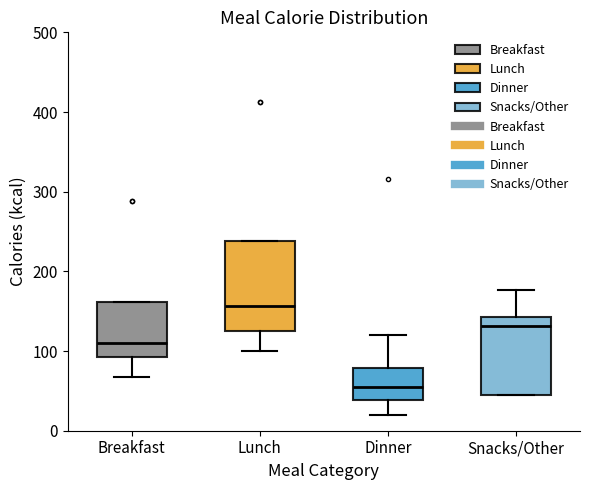

Comparing the boxes themselves (not the whiskers), which one is the tallest?

Lunch